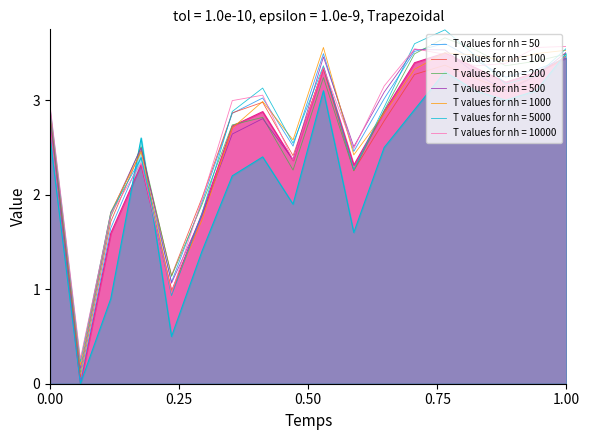

How many lines are shown in the chart?

9